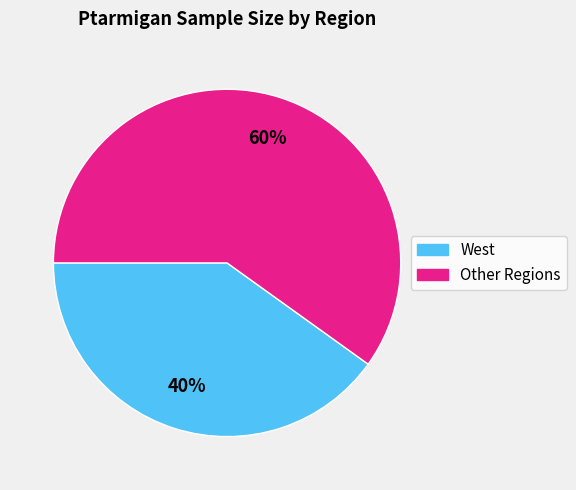

To the nearest percent, what is the difference between the largest and smallest slice percentages?

20%